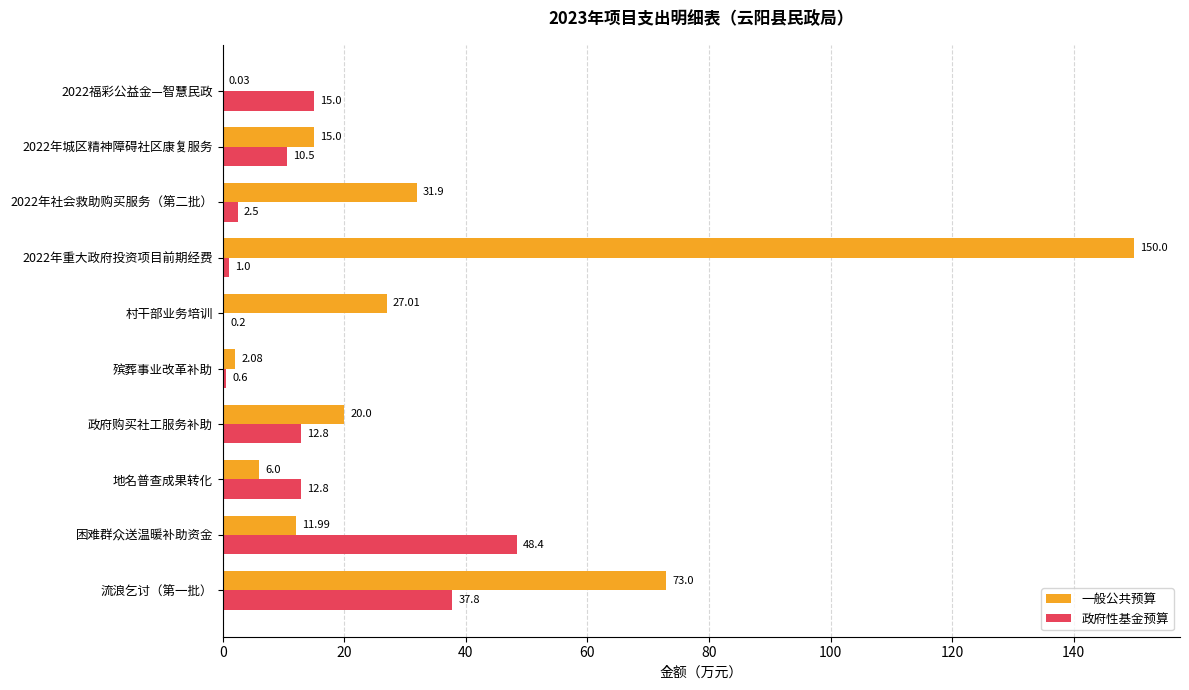

At which label does 政府性基金预算 reach its peak?

困难群众送温暖补助资金